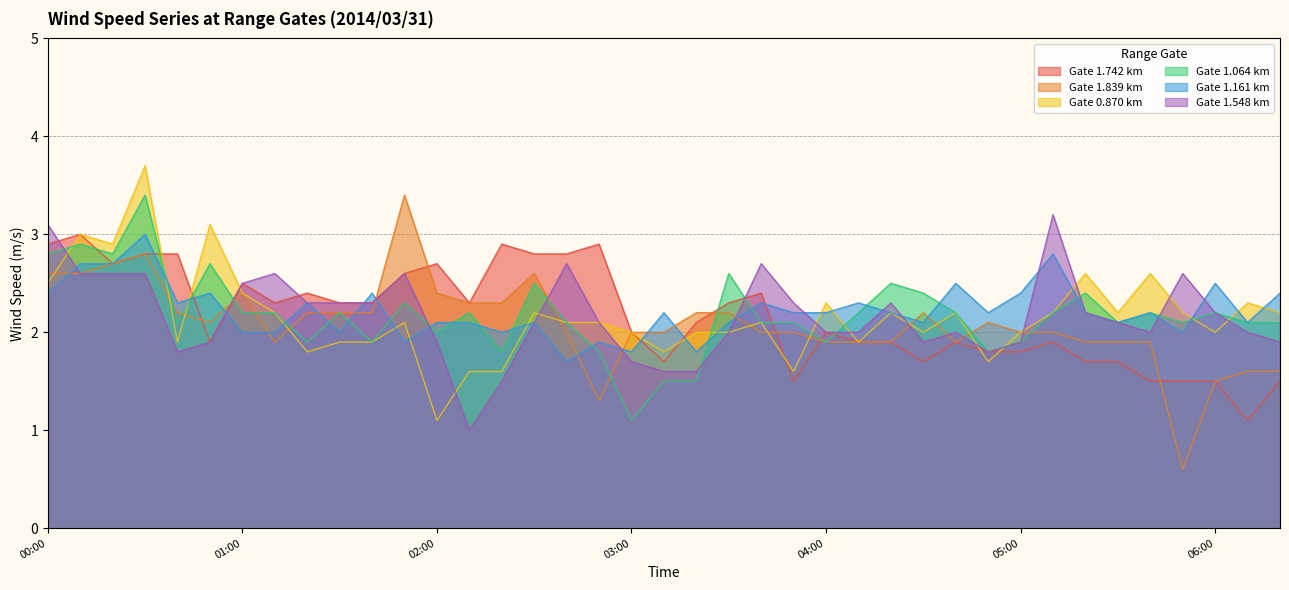

Where does the 1.161 series first go above 2?

00:00